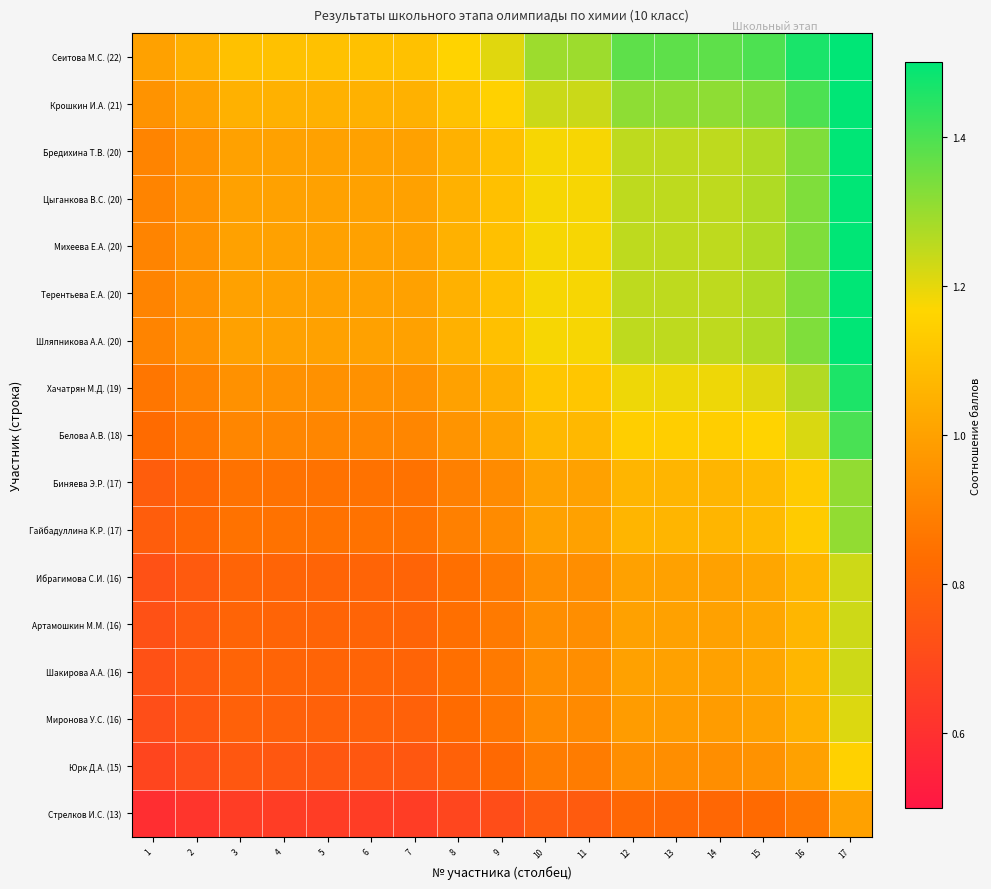

Between 16 and 15, which is larger?

16